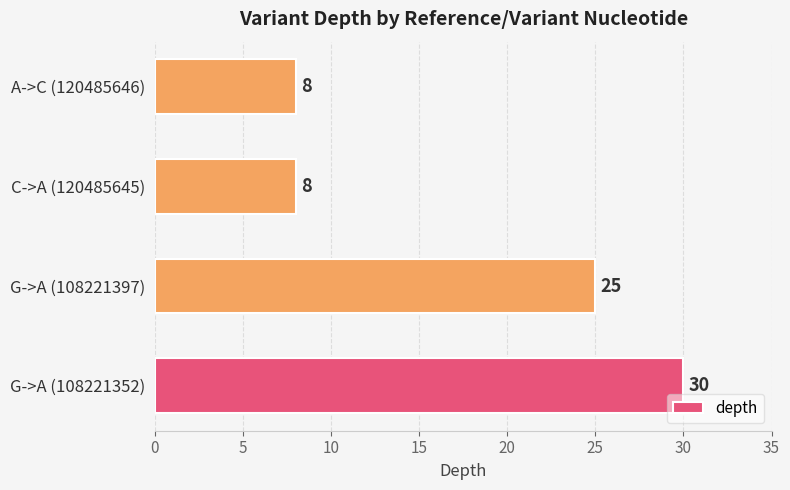

Reading bottom to top, list all the values displayed in this chart.

G->A (108221352)=30	G->A (108221397)=25	C->A (120485645)=8	A->C (120485646)=8